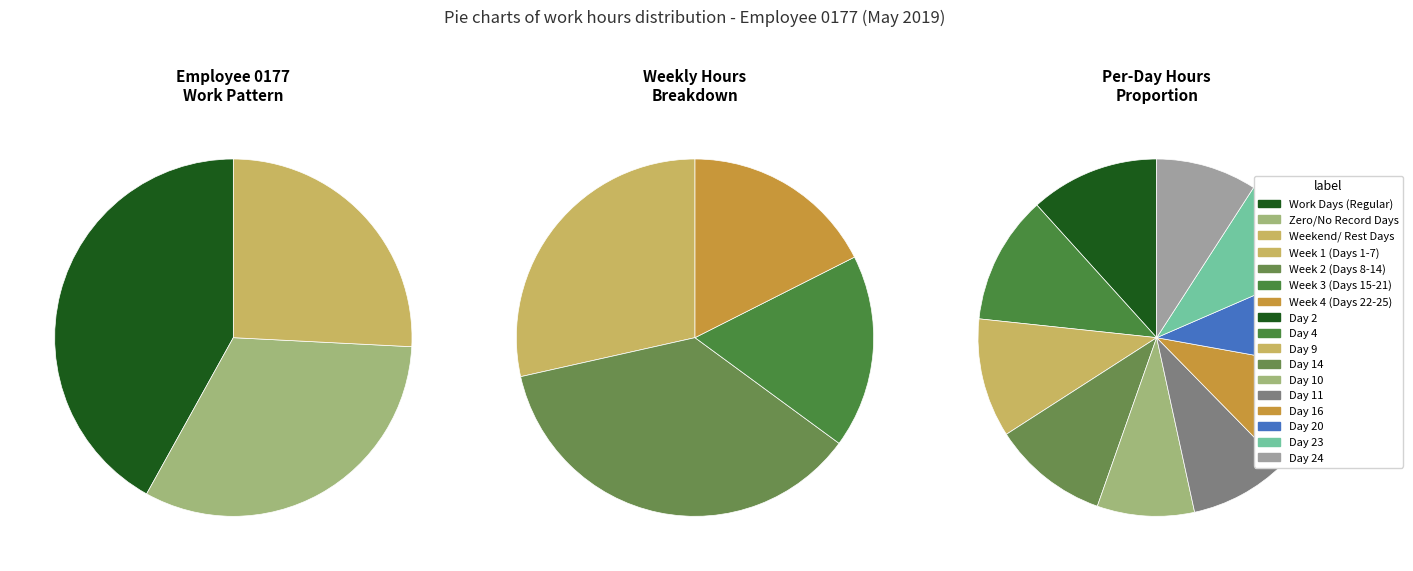

True or false: Day 6 accounts for 1% of the total.

False